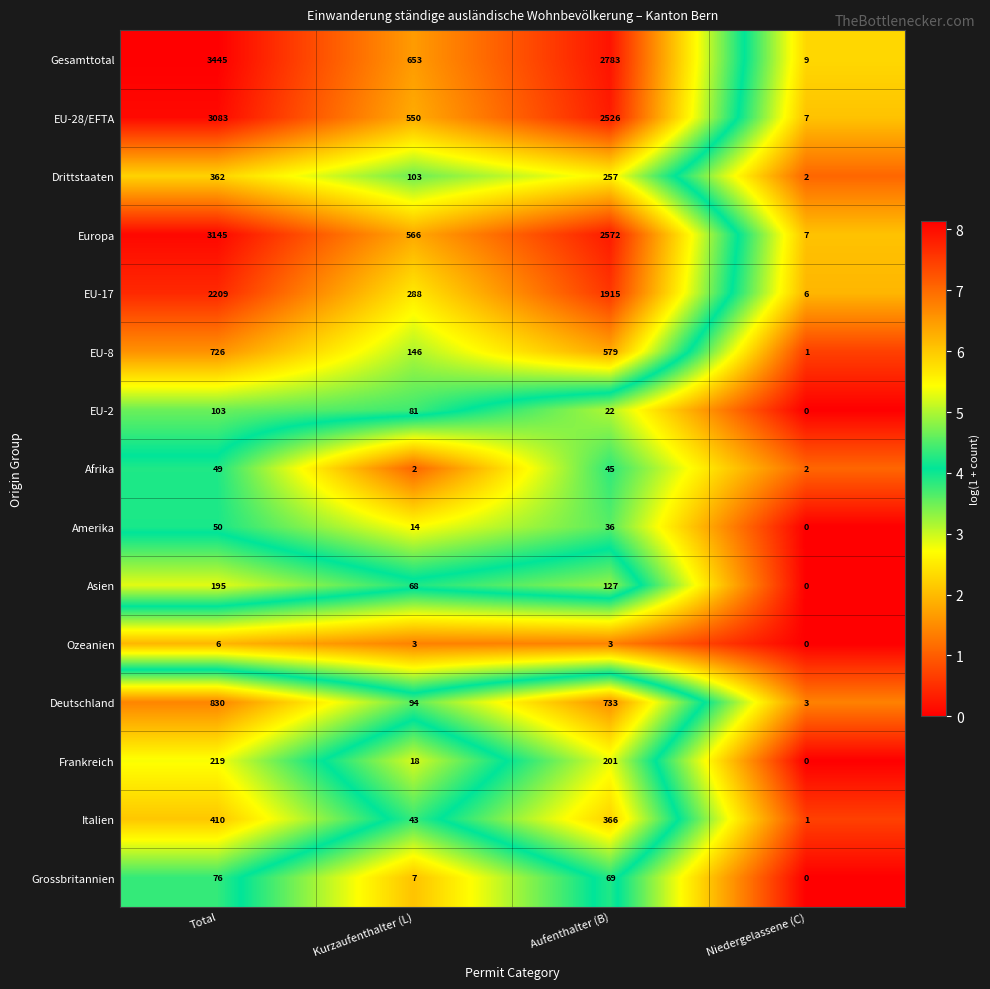

Count the number of categories in the chart.

4